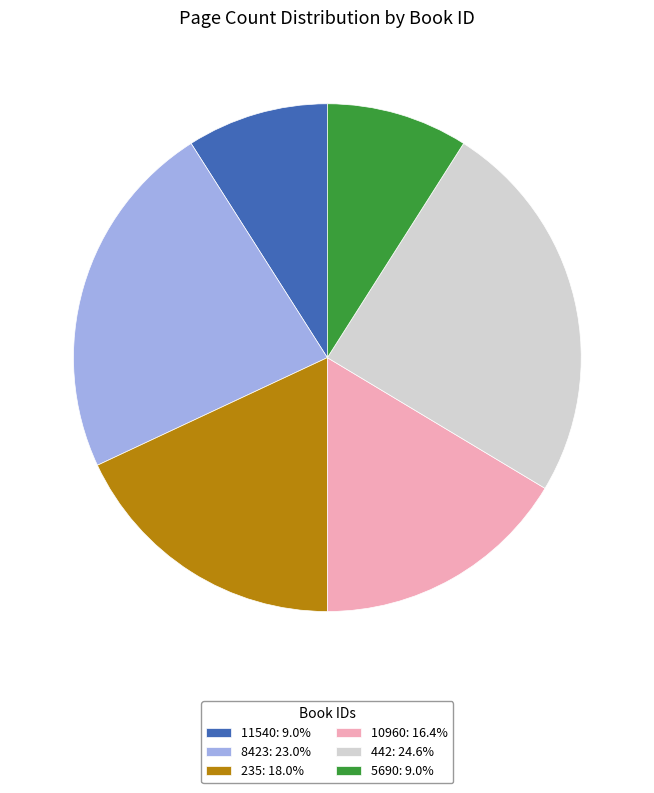

How many slices are in this pie chart?

6